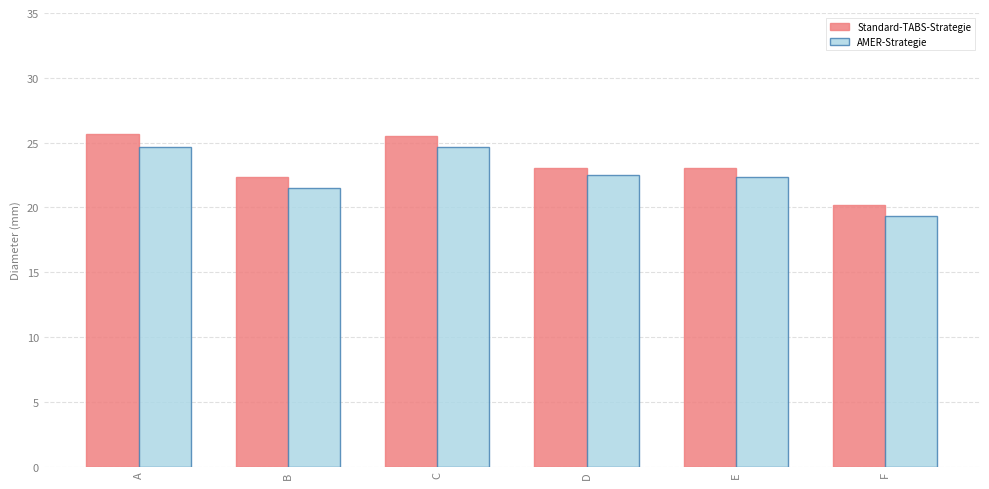

What is the value of the AMER-Strategie bar at the 4th from the left?

22.5